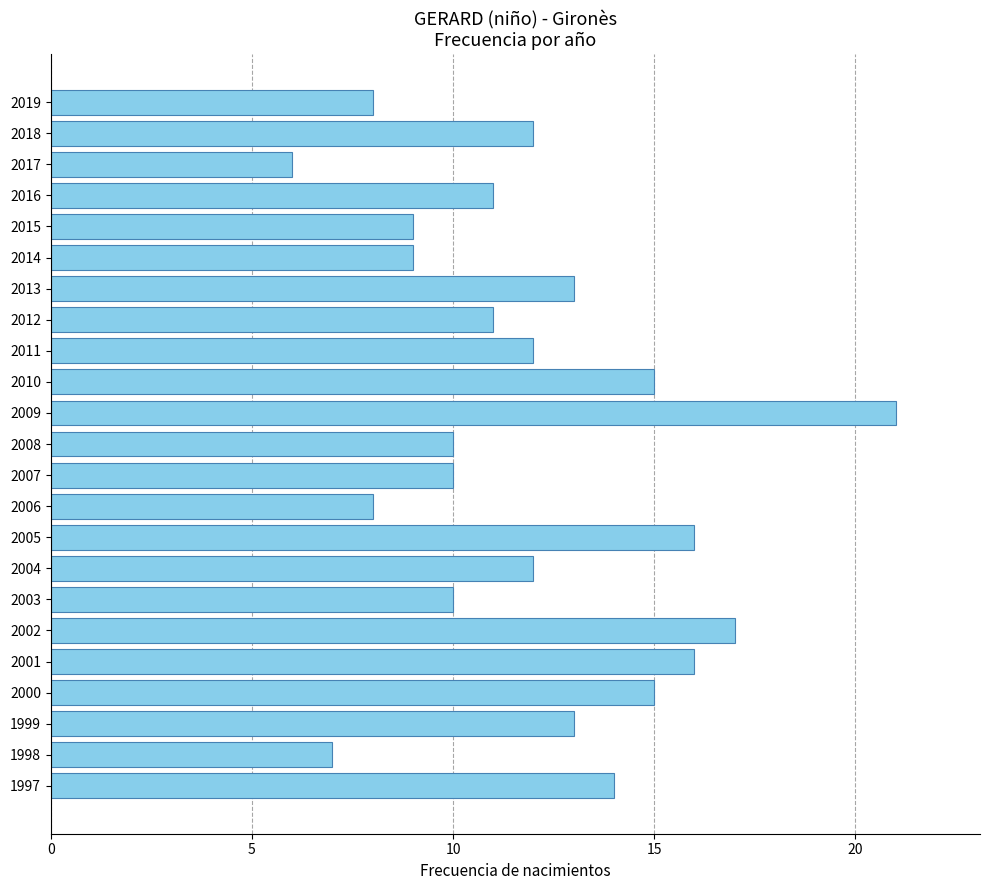

Which label corresponds to the largest value in the chart?

2009